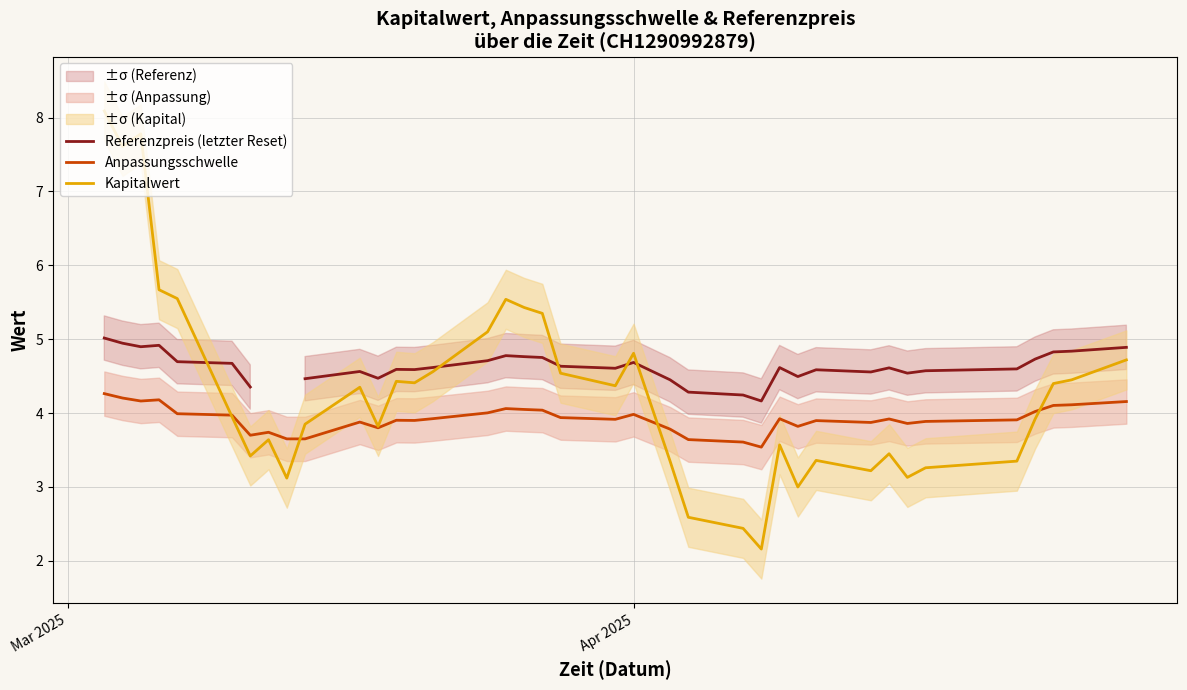

Does the chart have visible grid lines?

Yes